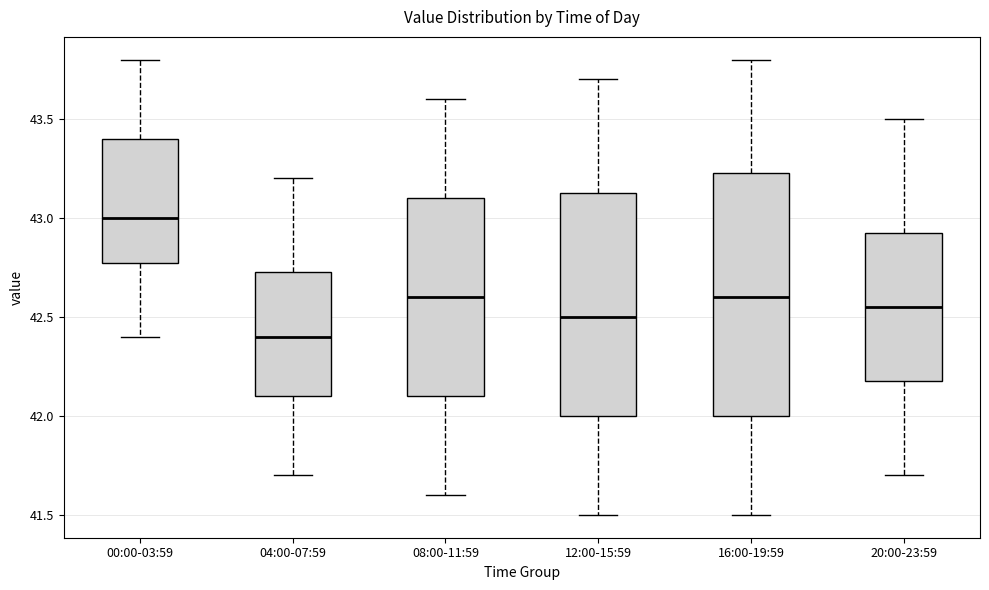

Which box is the tallest, from its lower edge to its upper edge?

16:00-19:59